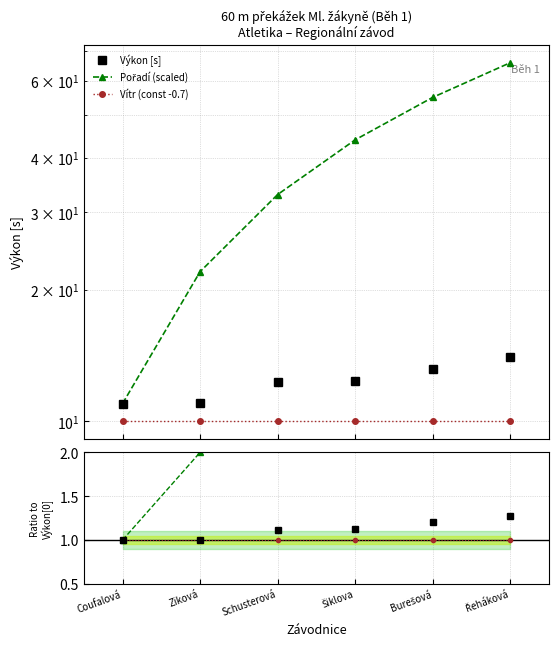

Rank the categories by Pořadí (scaled) value from lowest to highest.

Coufalová, Ziková, Schusterová, Šiklova, Burešová, Řeháková